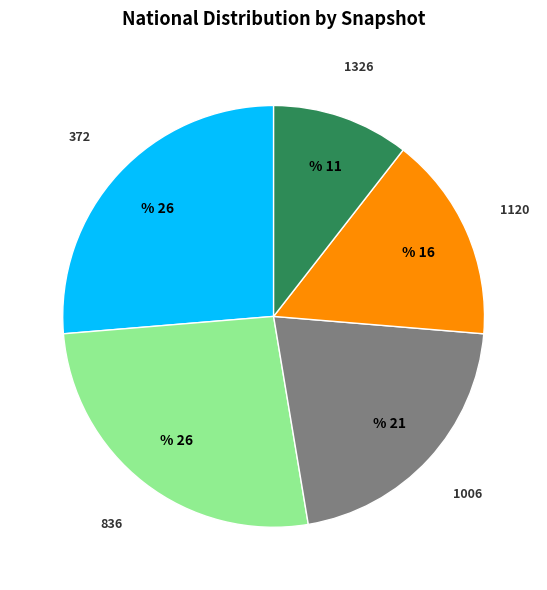

Is there a majority slice in this chart?

No